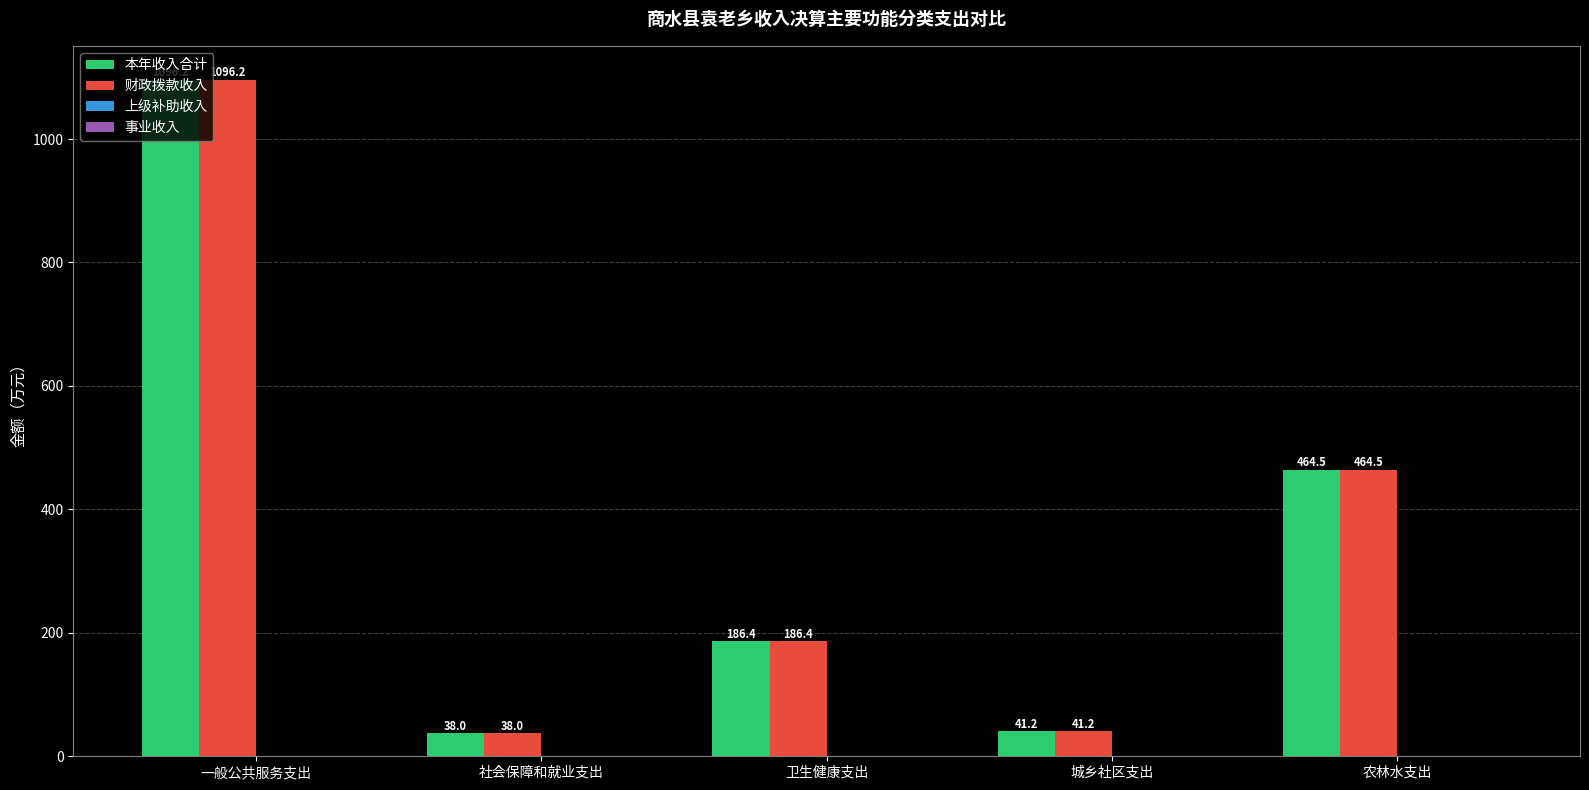

Is the value of 本年收入合计 at 卫生健康支出 greater than the value of 财政拨款收入 at 社会保障和就业支出?

Yes